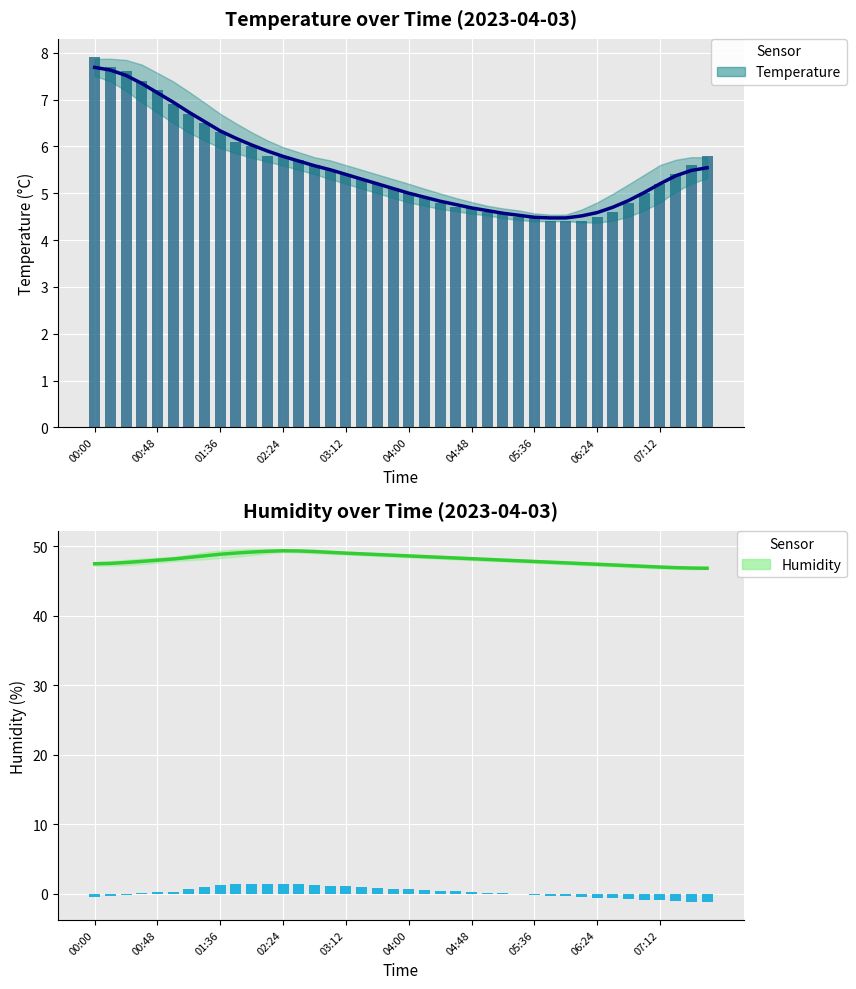

What is the approximate value of Temp Trend at 11?

5.9